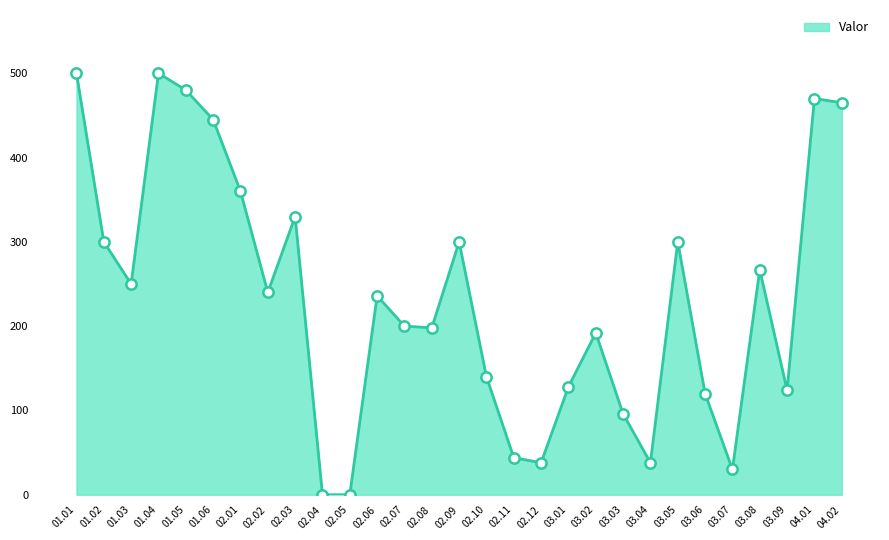

Which has a higher value, 02.01 or 02.05?

02.01